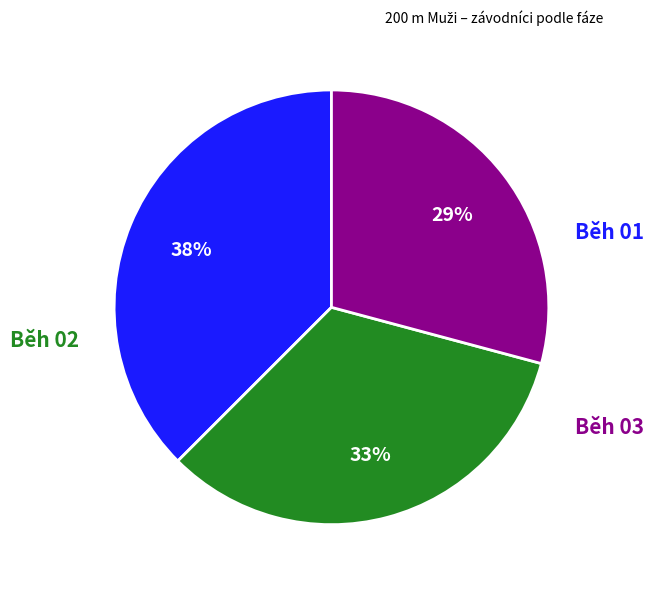

To the nearest percent, what is the average slice percentage?

33%